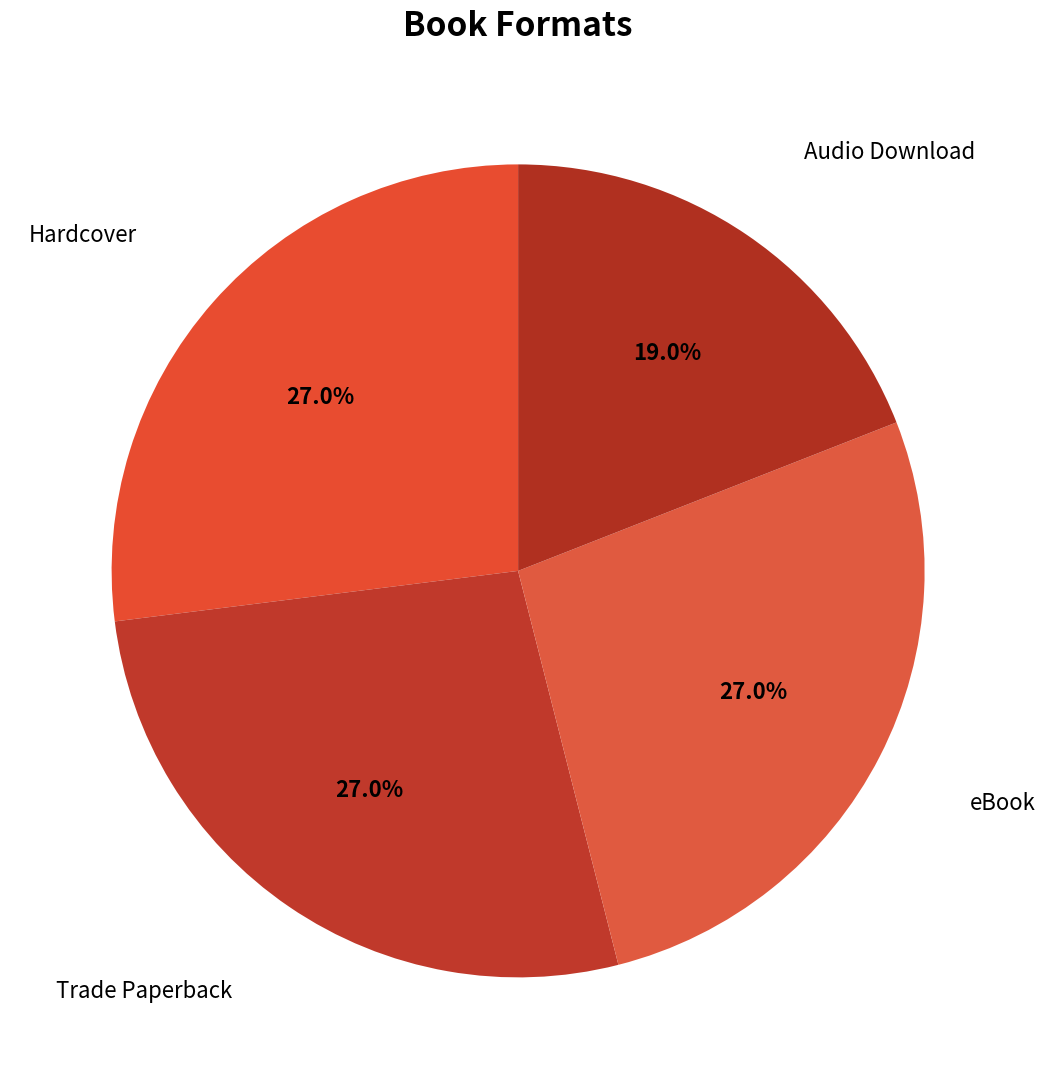

How many slices are in this pie chart?

4